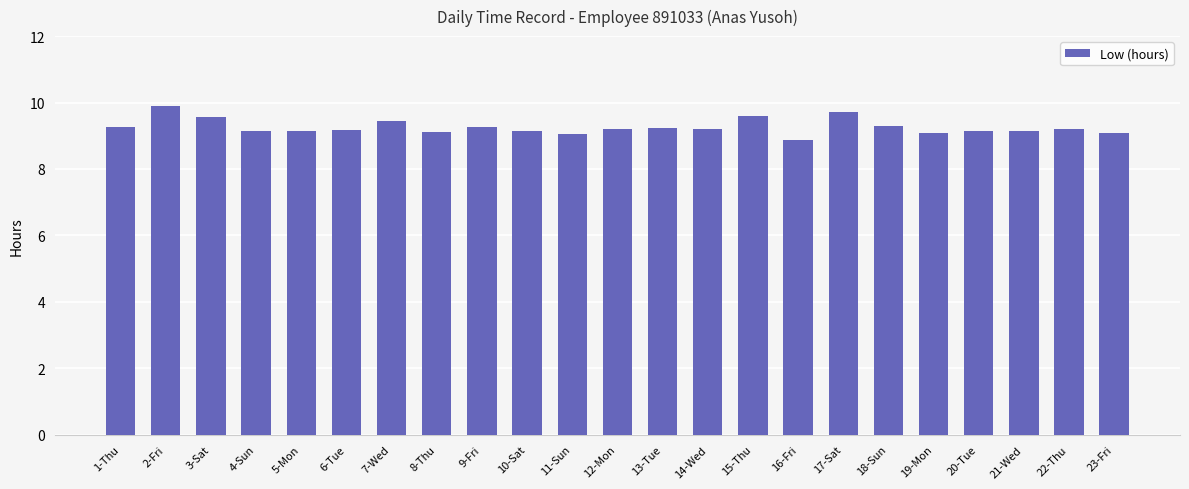

Which label corresponds to the largest value in the chart?

2-Fri